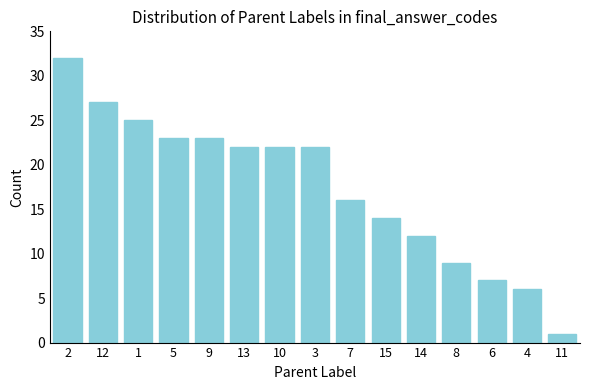

What is the value of the 6th bar from the left?

22